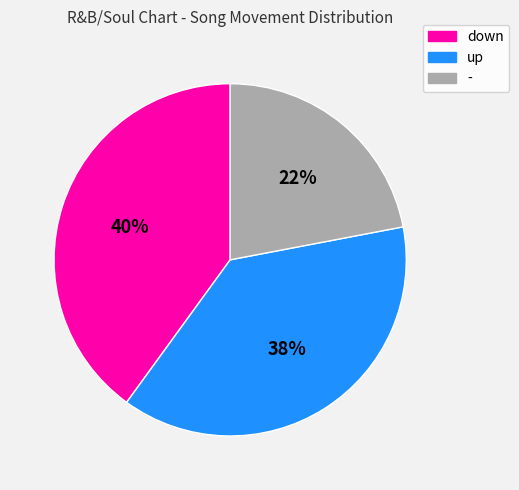

To the nearest percent, what is the combined percentage of - and down?

62%